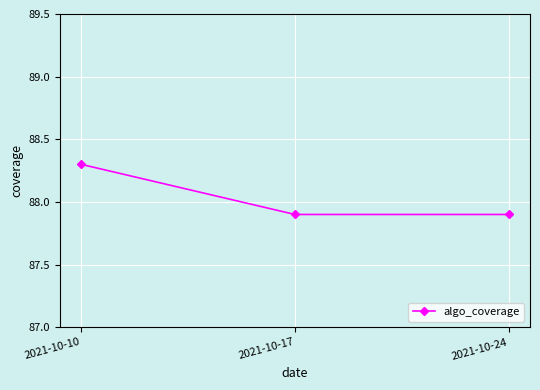

True or false: the data shows 54.8 at 2021-10-10.

False